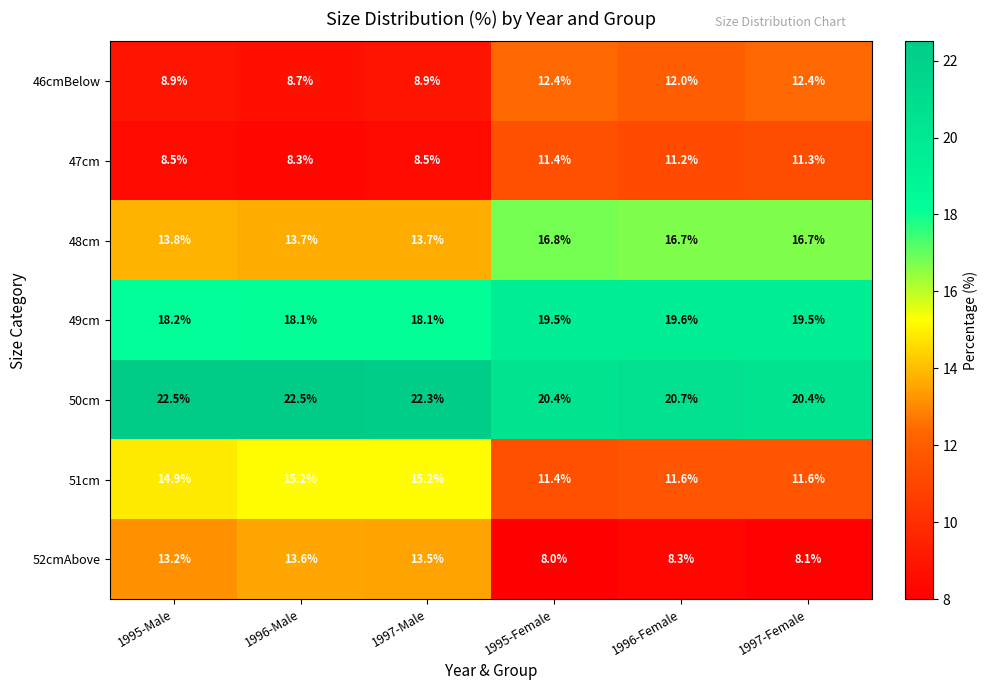

What value does the 48cm series have at 1995-Female?

16.8